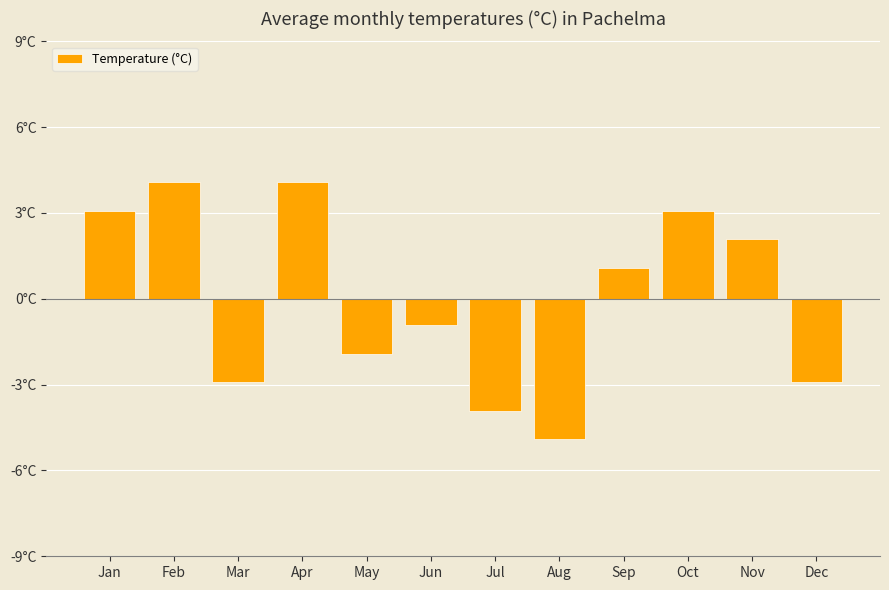

What is the change in value from Aug to Sep?

+6.0